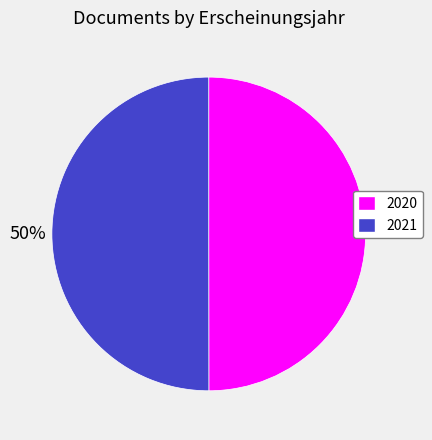

True or false: 2021 accounts for 63% of the total.

False